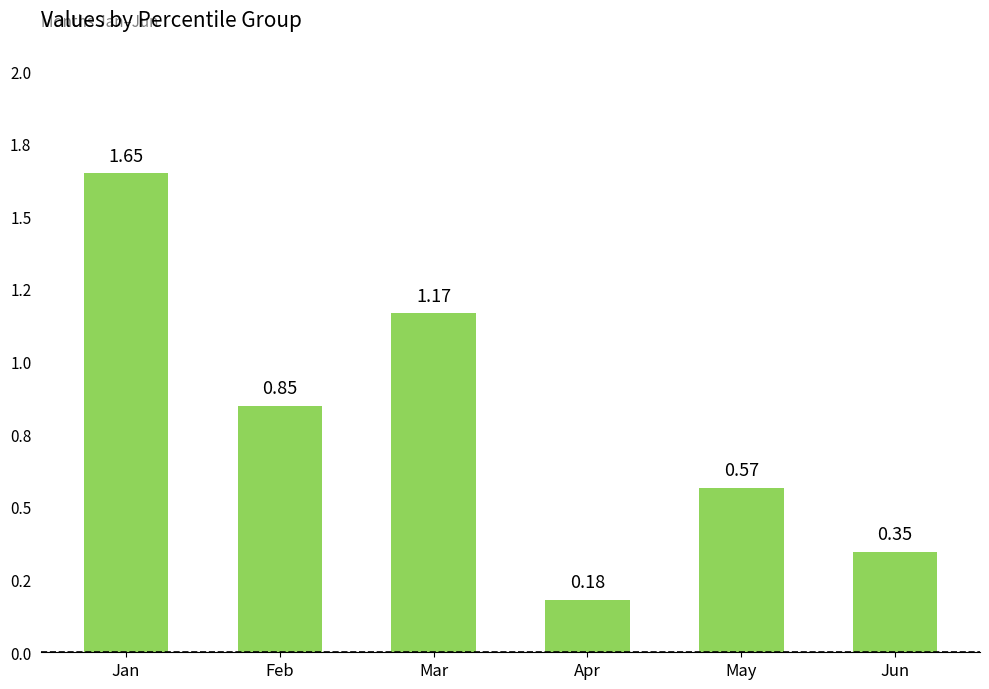

Are the bars horizontal?

No